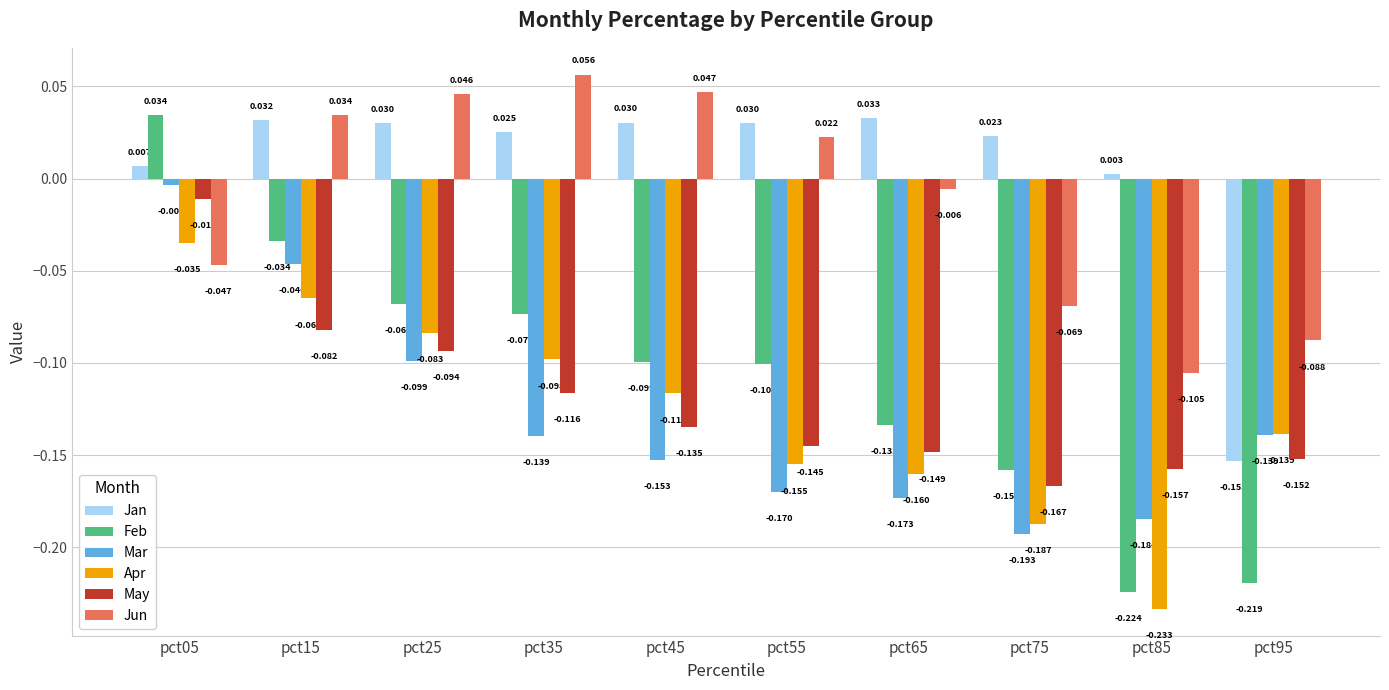

What is the difference between the second highest and minimum values in the Jun series?

0.2